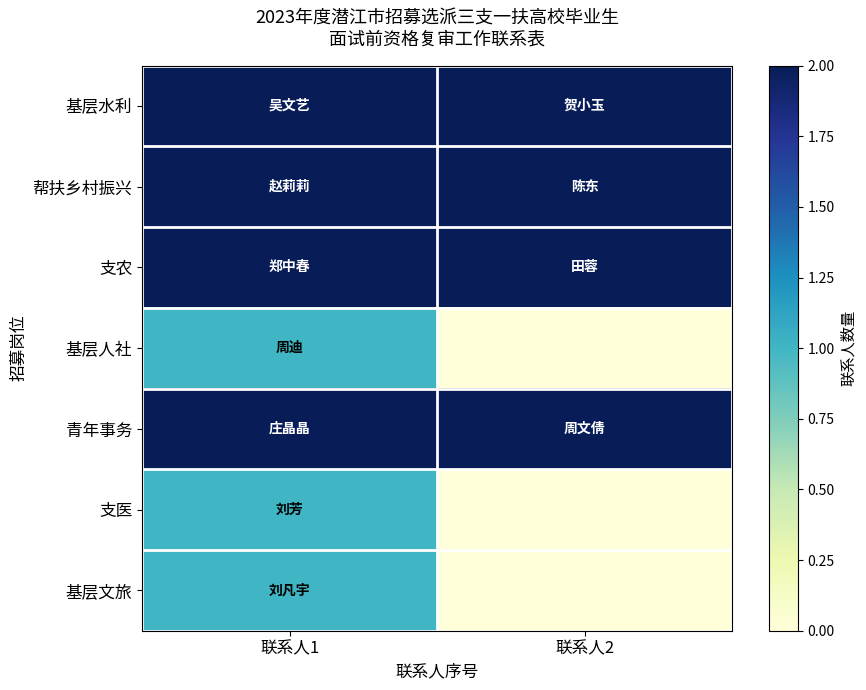

Between 联系人1 and 联系人2, which series saw the biggest shift?

基层人社